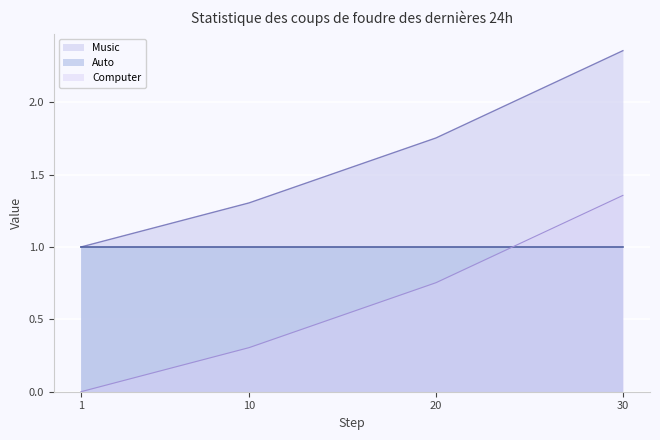

What are all the series names shown in the legend?

Music, Auto, Computer